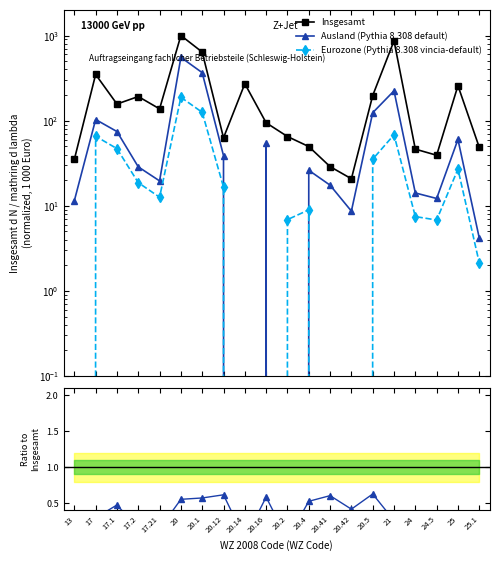

What is the minimum value for Insgesamt (1 000 Euro)?

20.8